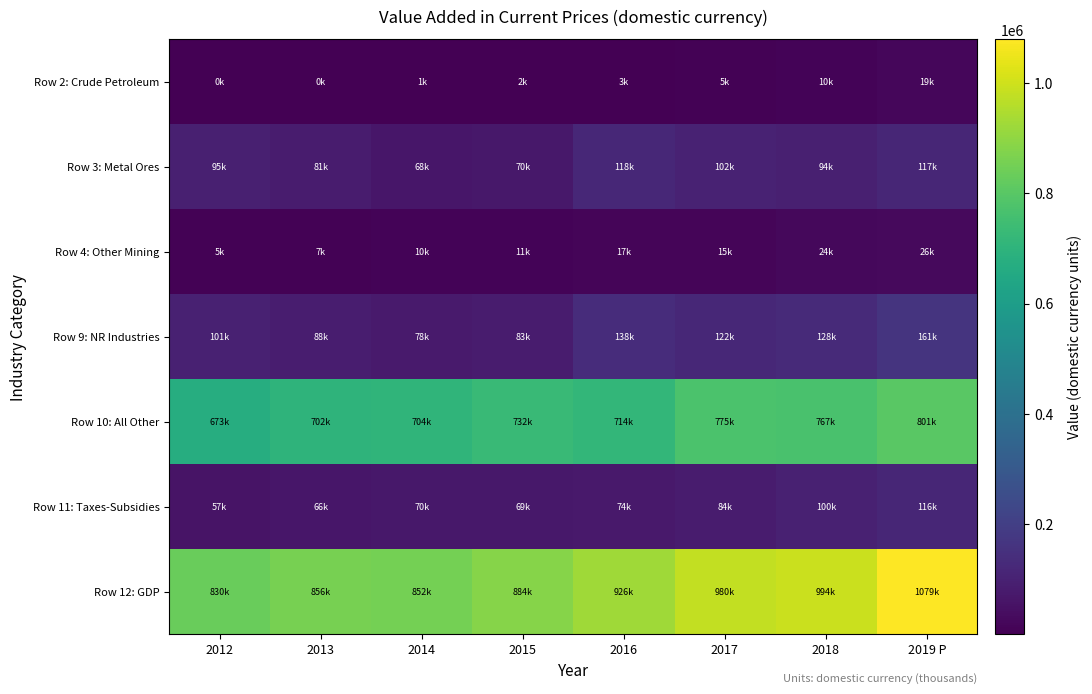

Which has a higher value, 2012 or 2013?

2012